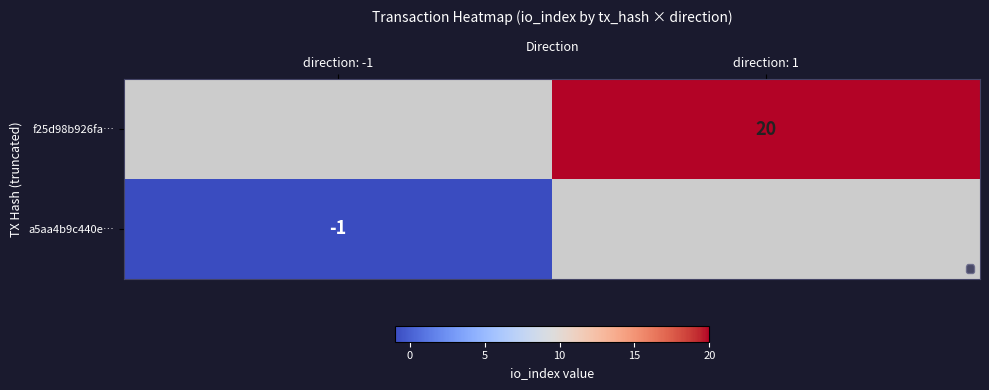

What is the minimum value shown in the chart?

-1